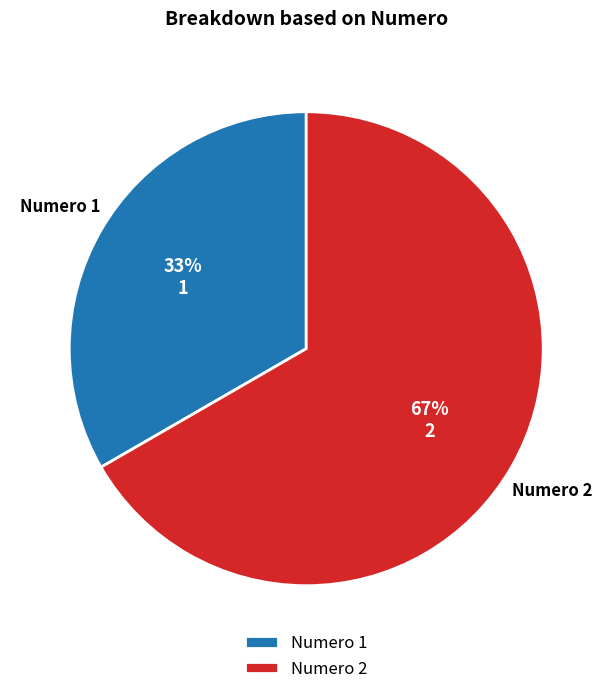

Which slice is the largest?

Numero 2